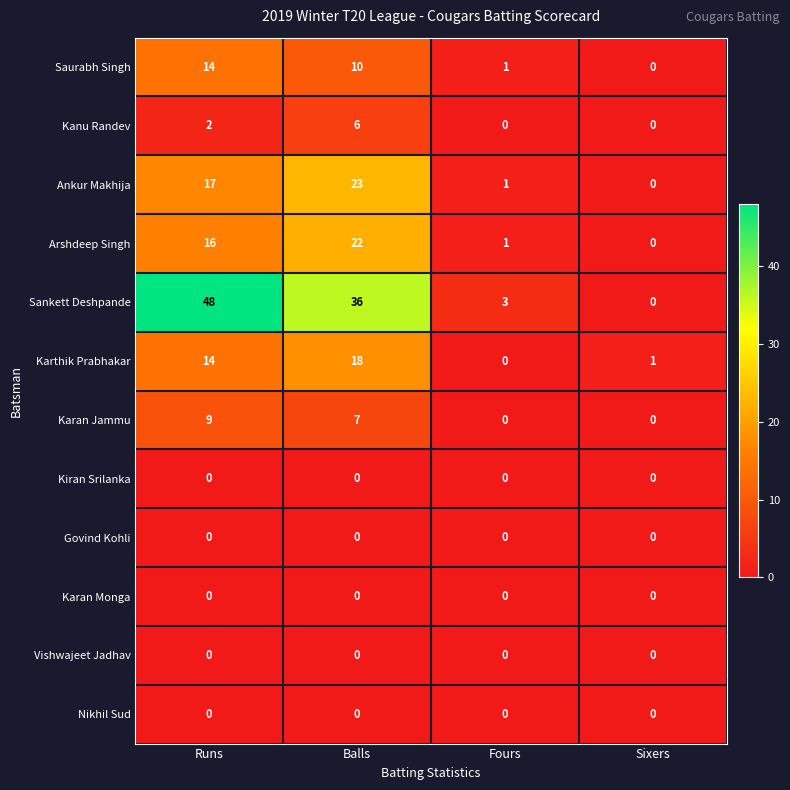

Where does the Sankett Deshpande series first go above 36?

Runs